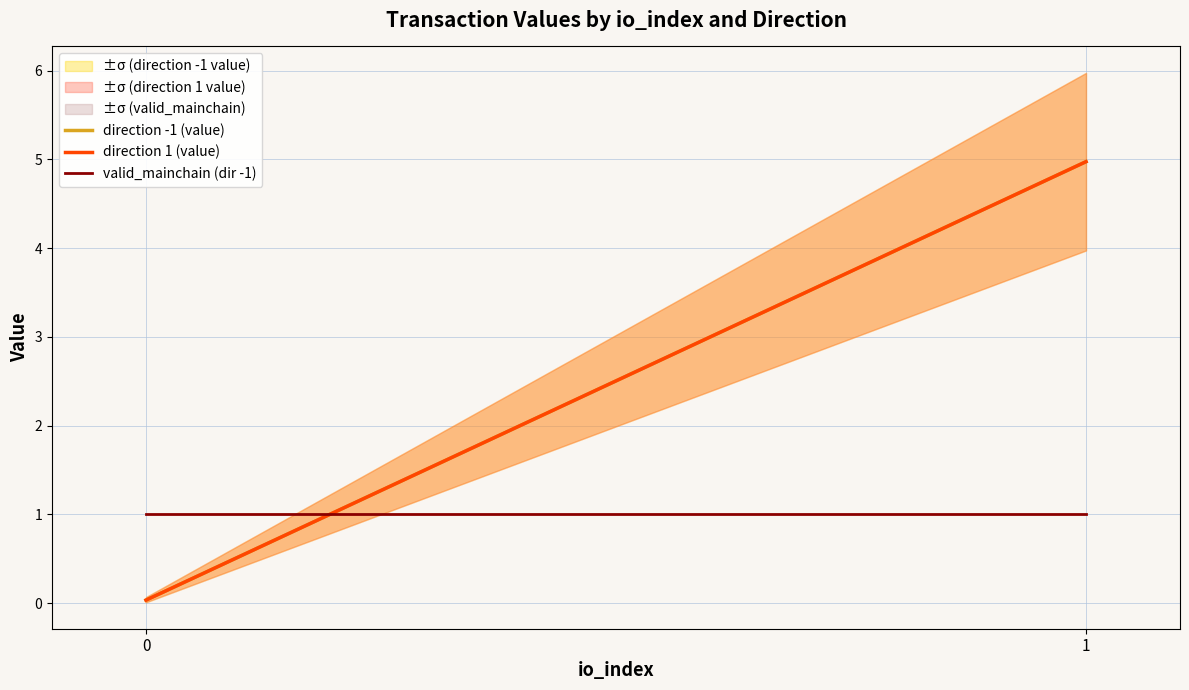

Does the chart have visible grid lines?

Yes